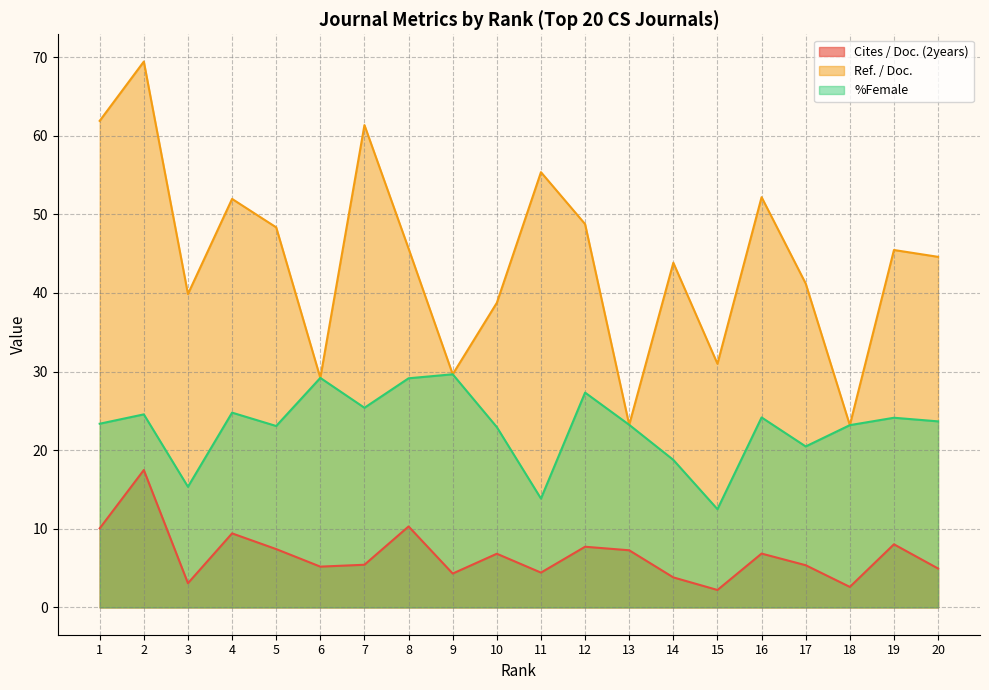

The value of Cites / Doc. (2years) at 6 is 5.2. True or false?

True